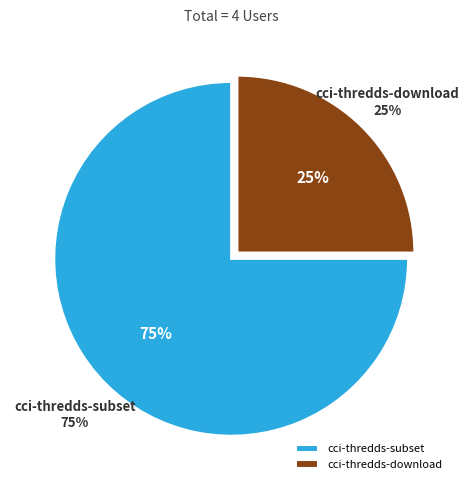

Does any single category account for the majority?

Yes